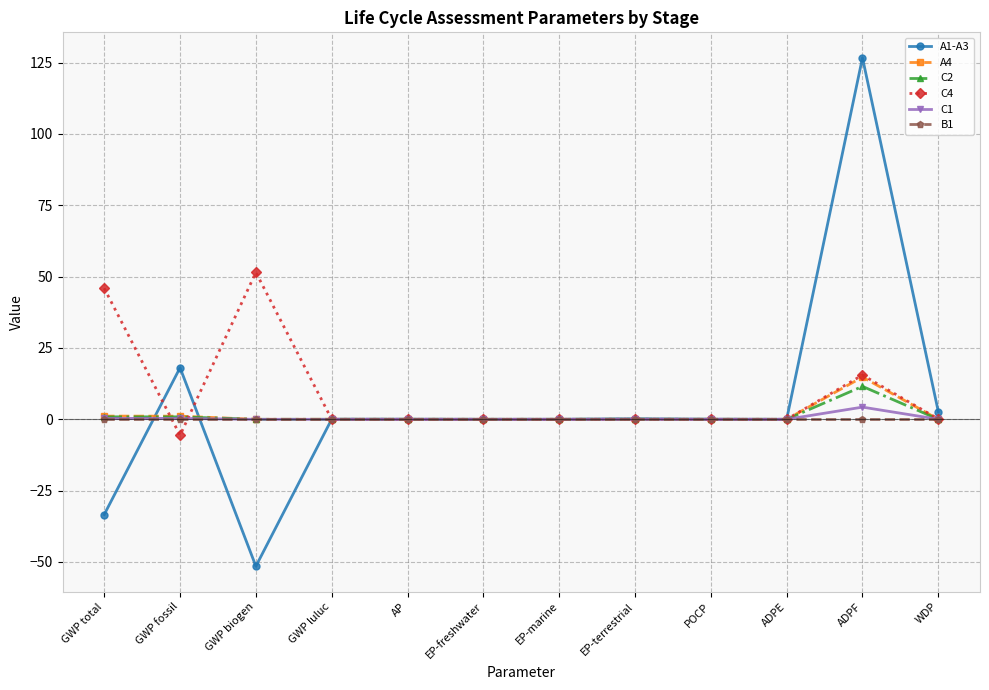

Which label corresponds to the smallest value in the chart?

GWP biogen